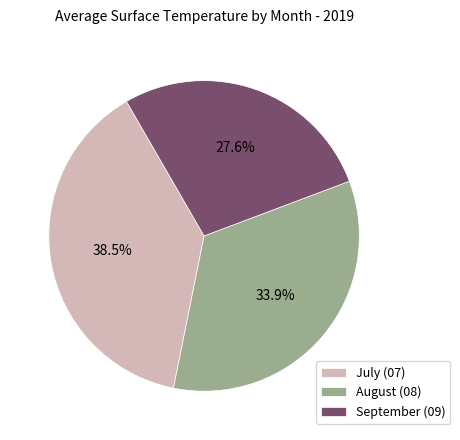

Which has a higher value, September (09) or July (07)?

July (07)